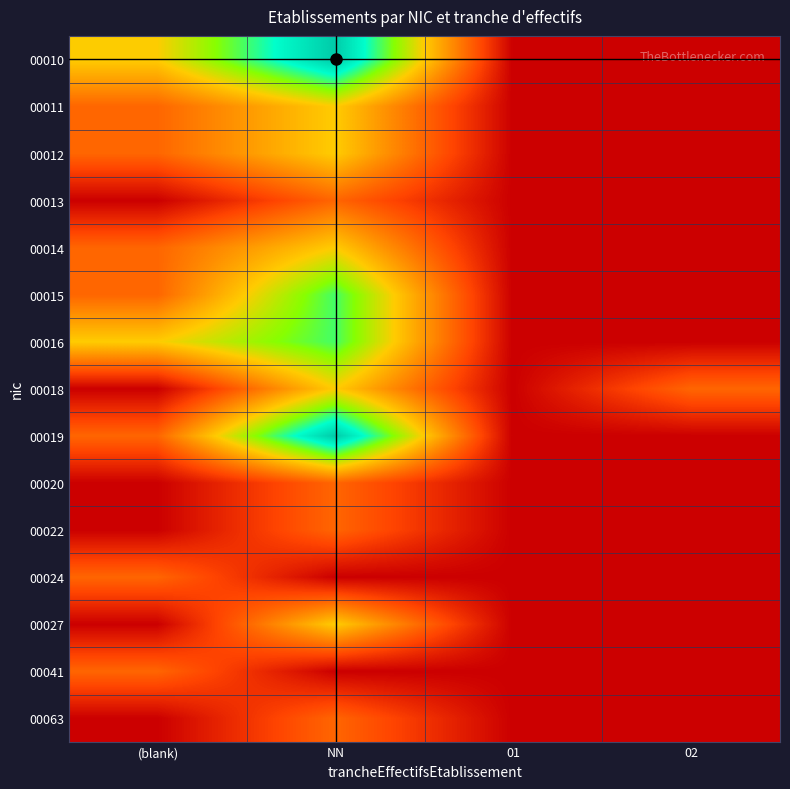

What is the total value across all series at 02?

1